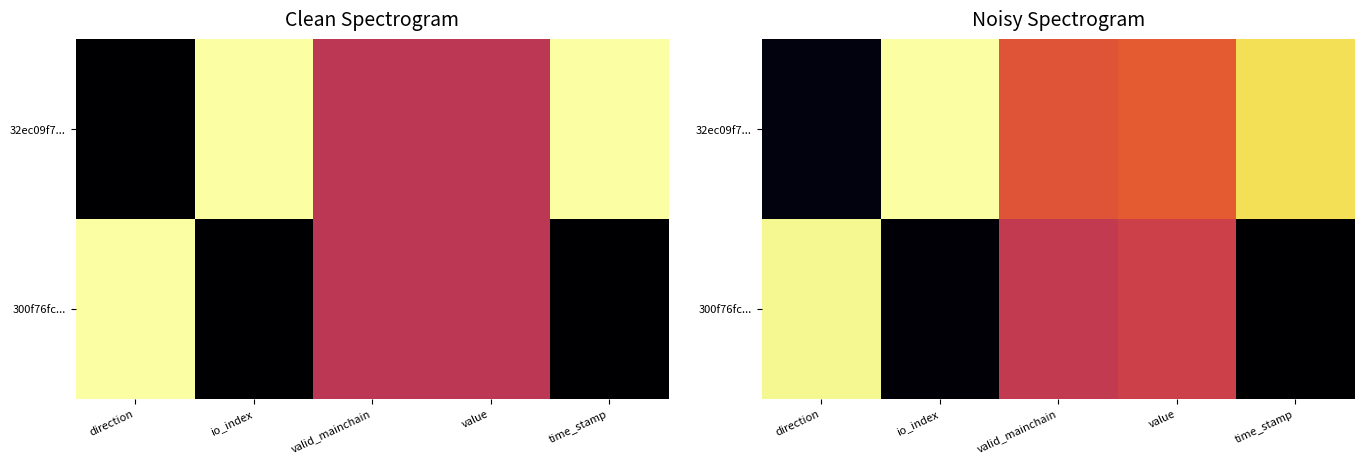

Which series has the widest spread of values?

300f76fc...